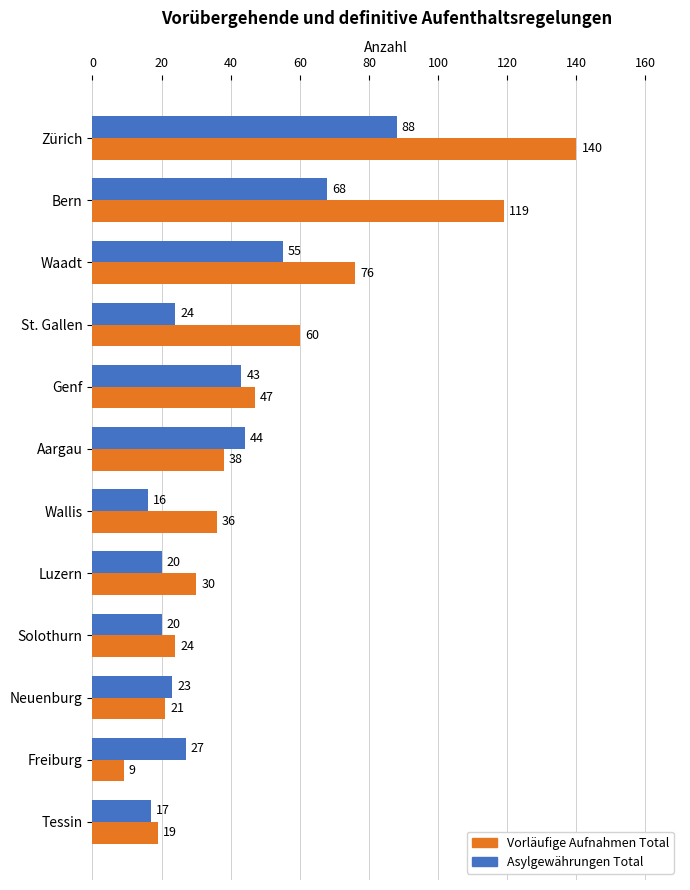

Which label corresponds to the smallest value in the chart?

Freiburg